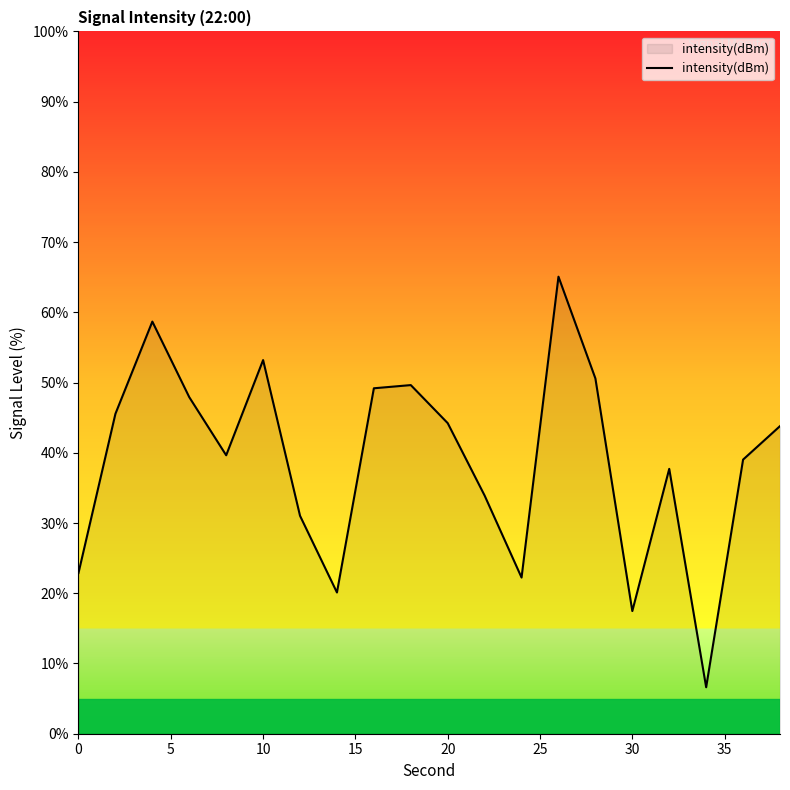

What is the greatest value displayed?

65.1